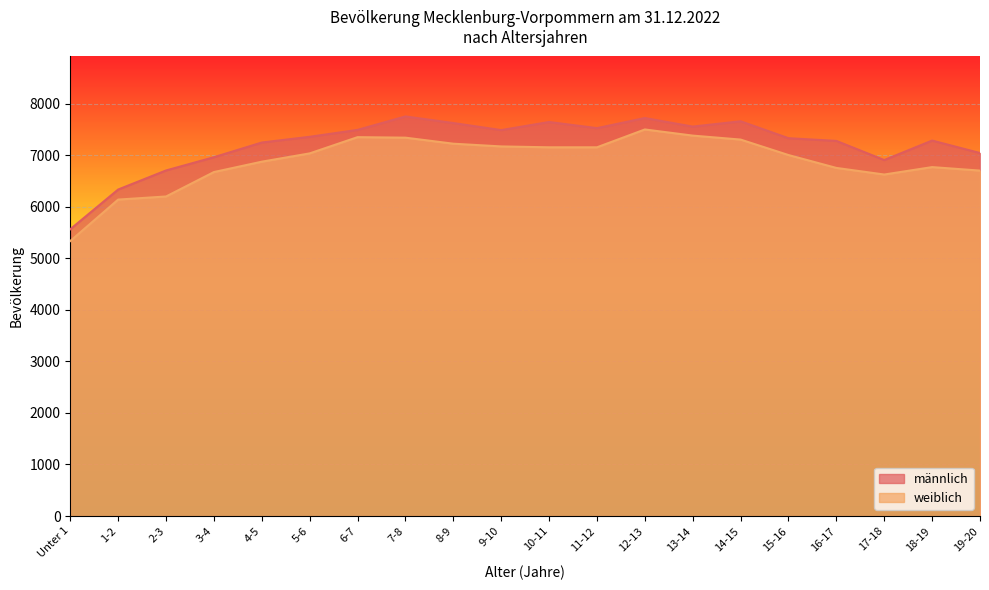

At how many categories does at least one series exceed 7506?

7